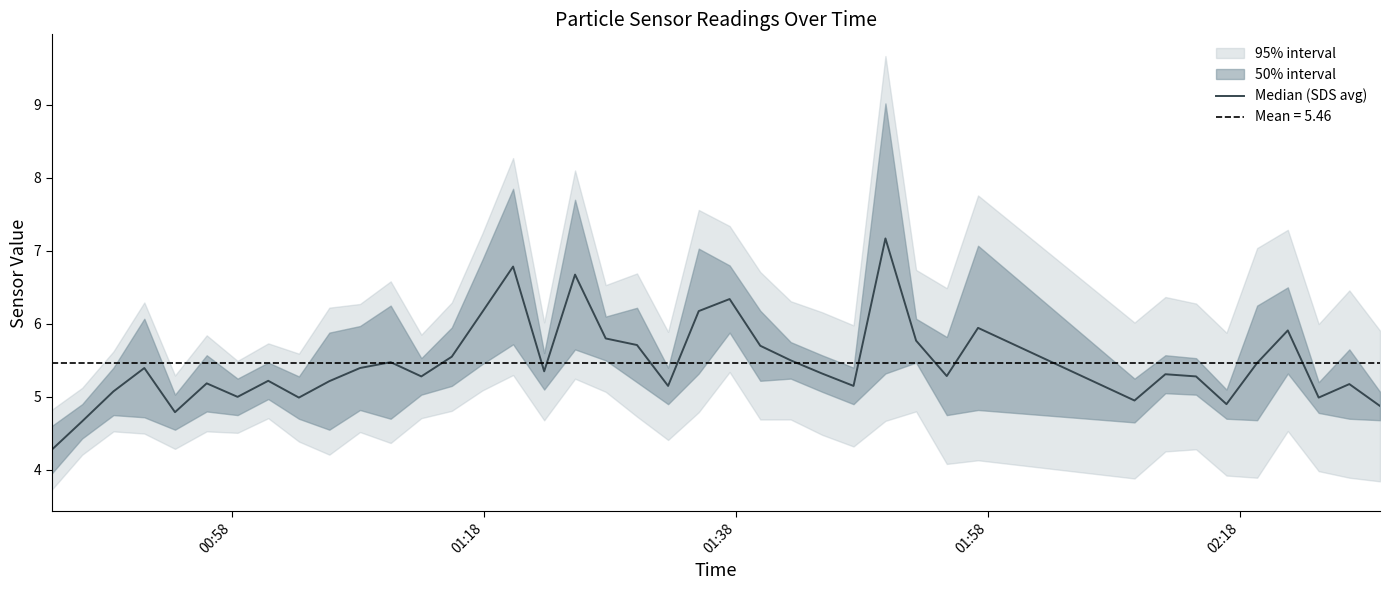

What is the difference between the second highest and minimum values?

2.5